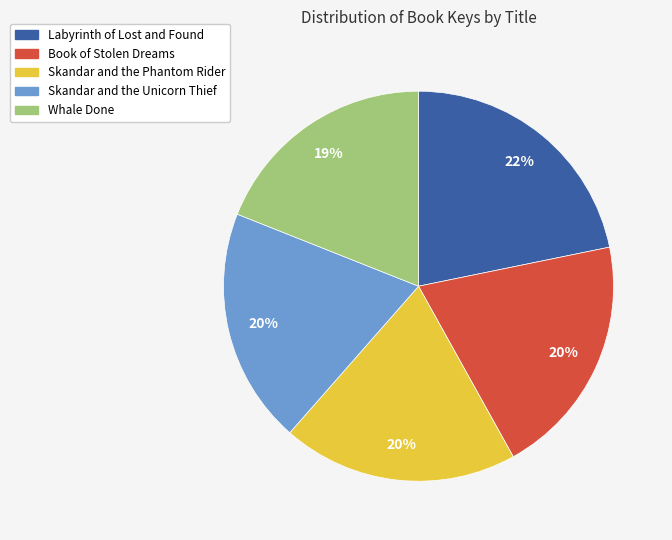

True or false: Book of Stolen Dreams accounts for 30% of the total.

False